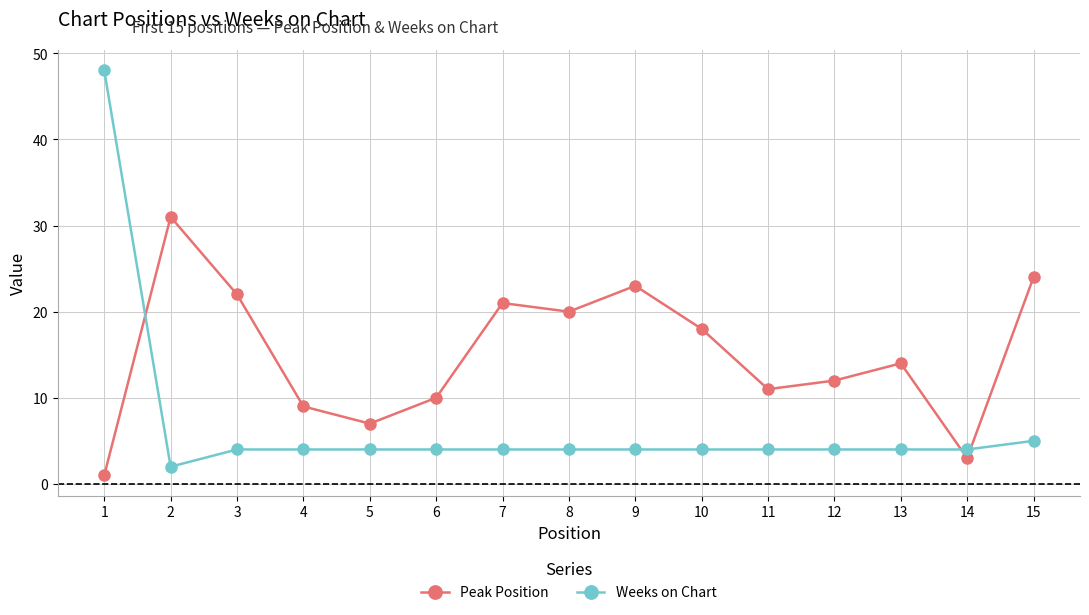

After their last crossing, which series has the higher values: Peak Position or Weeks on Chart?

Peak Position